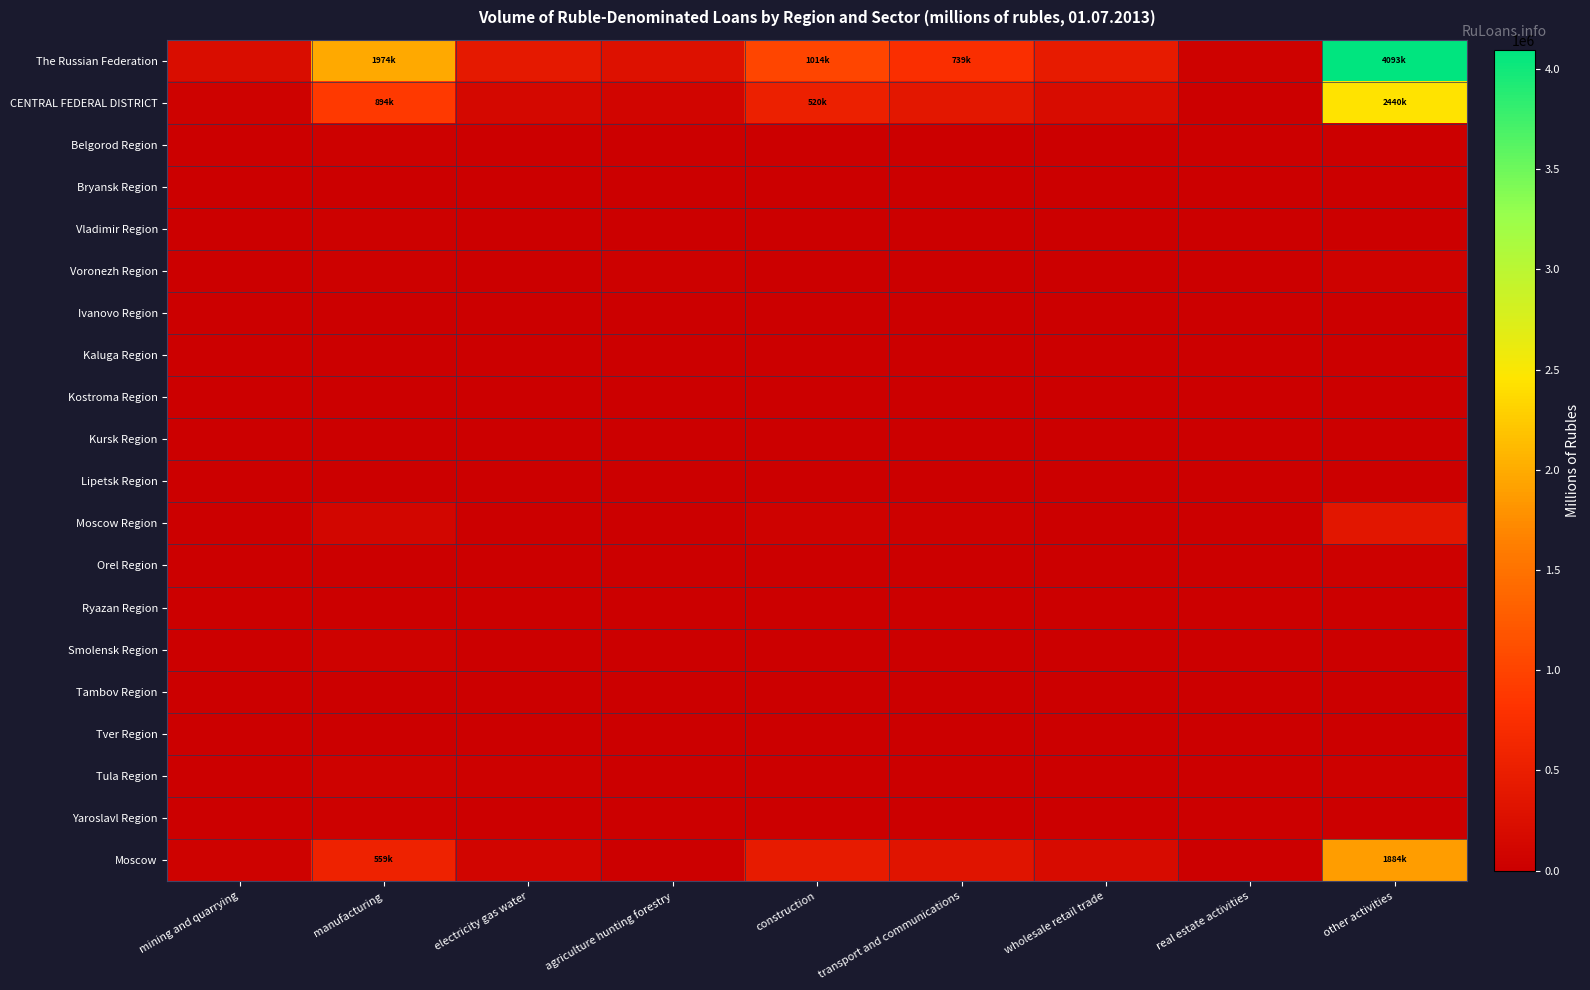

What is the total value across all series at other activities?

8974922